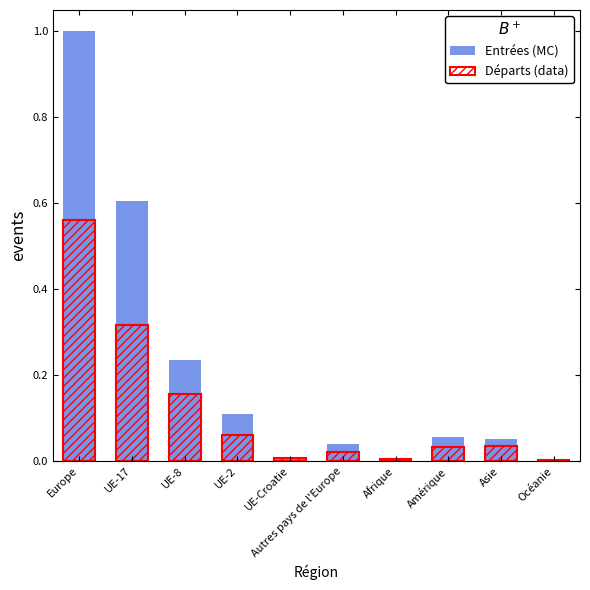

Rank the categories by Total entrées (afflux) value from highest to lowest.

Europe, UE-17, UE-8, UE-2, Amérique, Asie, Autres pays de l'Europe, UE-Croatie, Afrique, Océanie